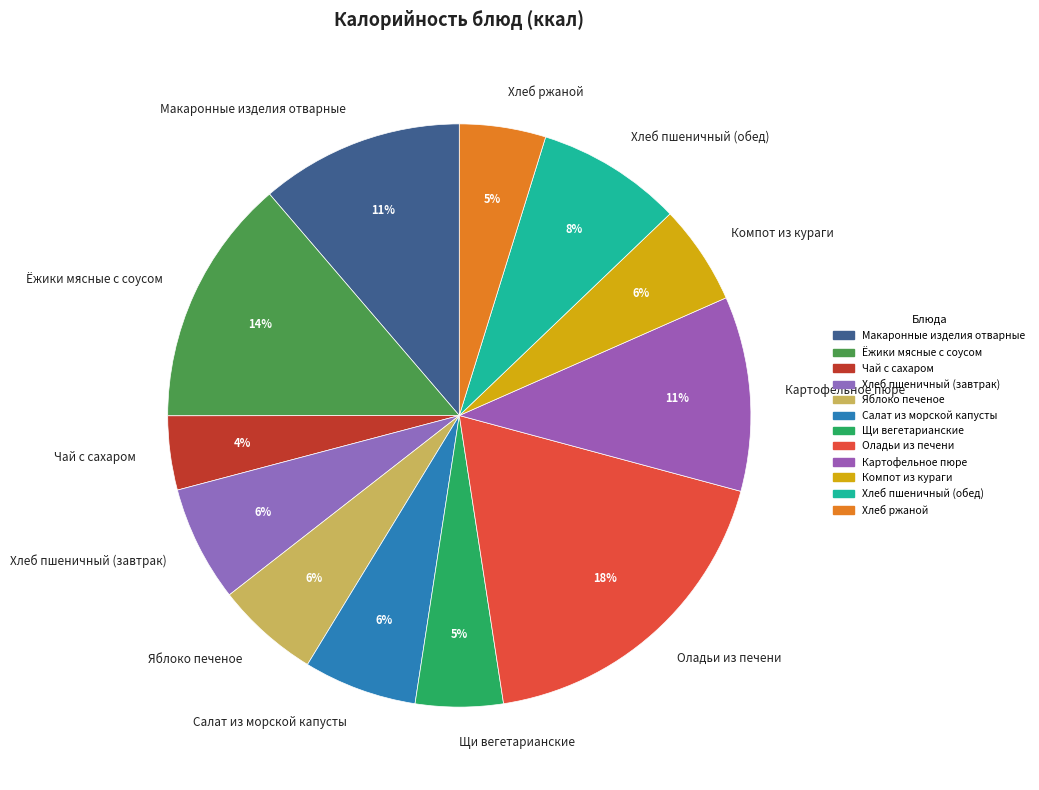

What is the smallest slice in the pie chart?

Чай с сахаром